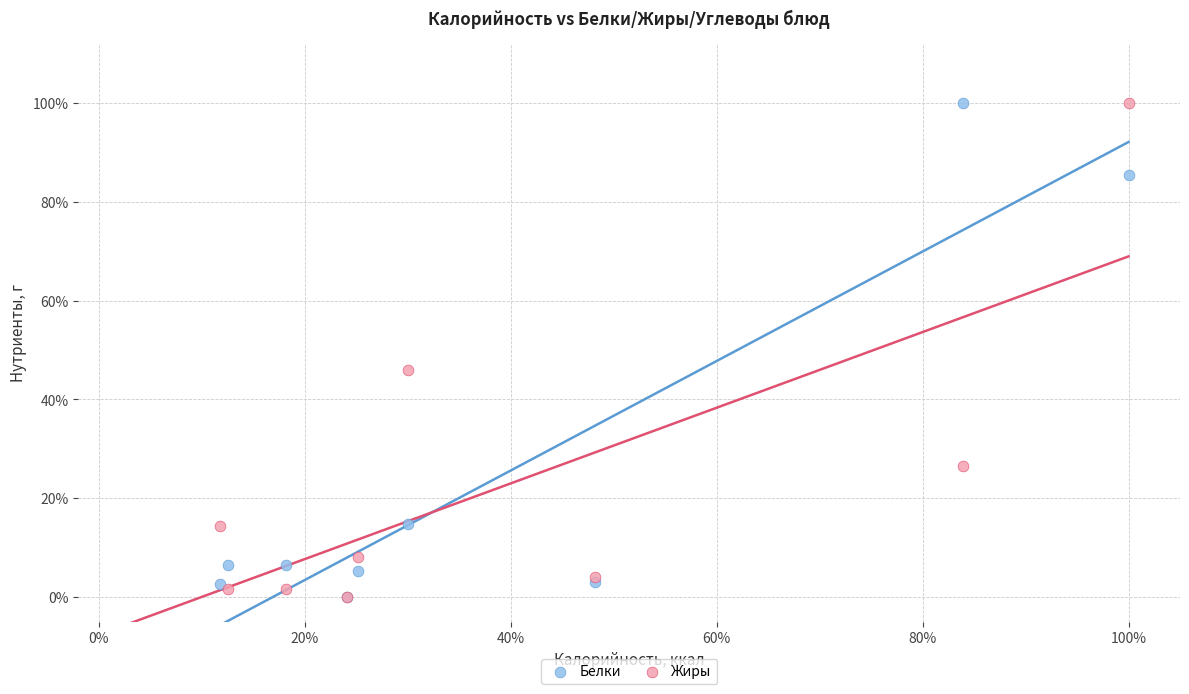

What are all the series names shown in the legend?

Белки, Жиры